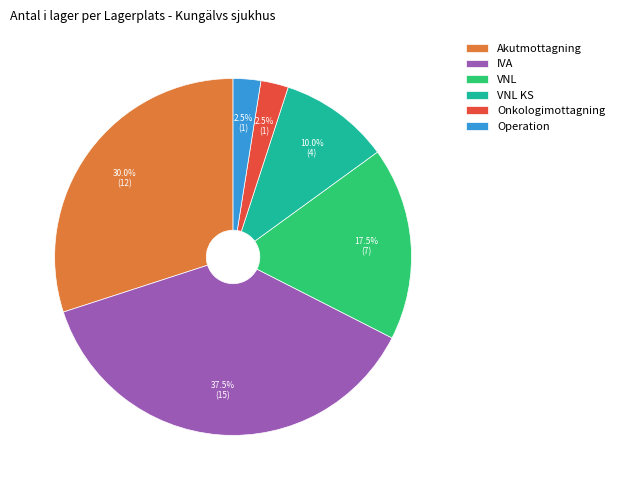

Does any single category account for the majority?

No